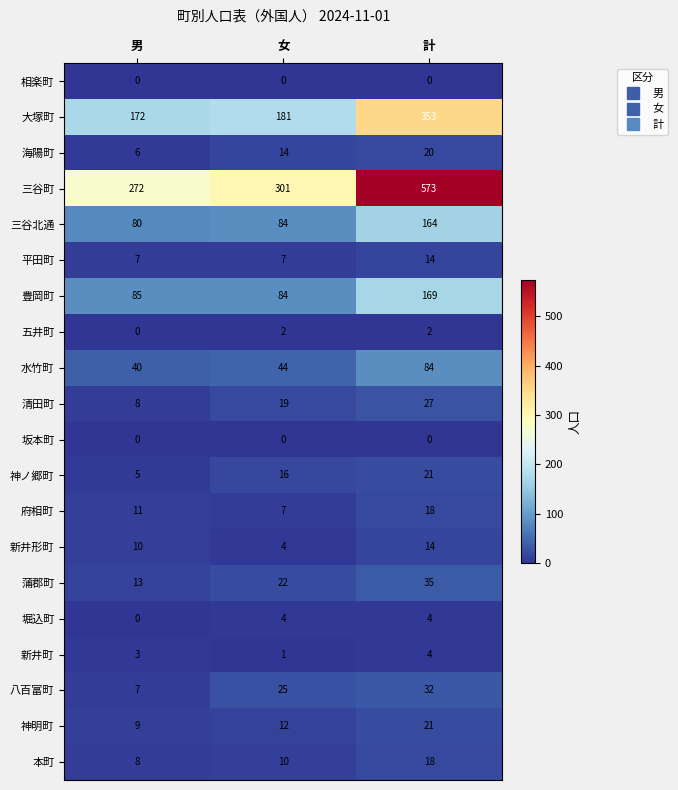

Is it true that 三谷町 equals 272 at 男?

True